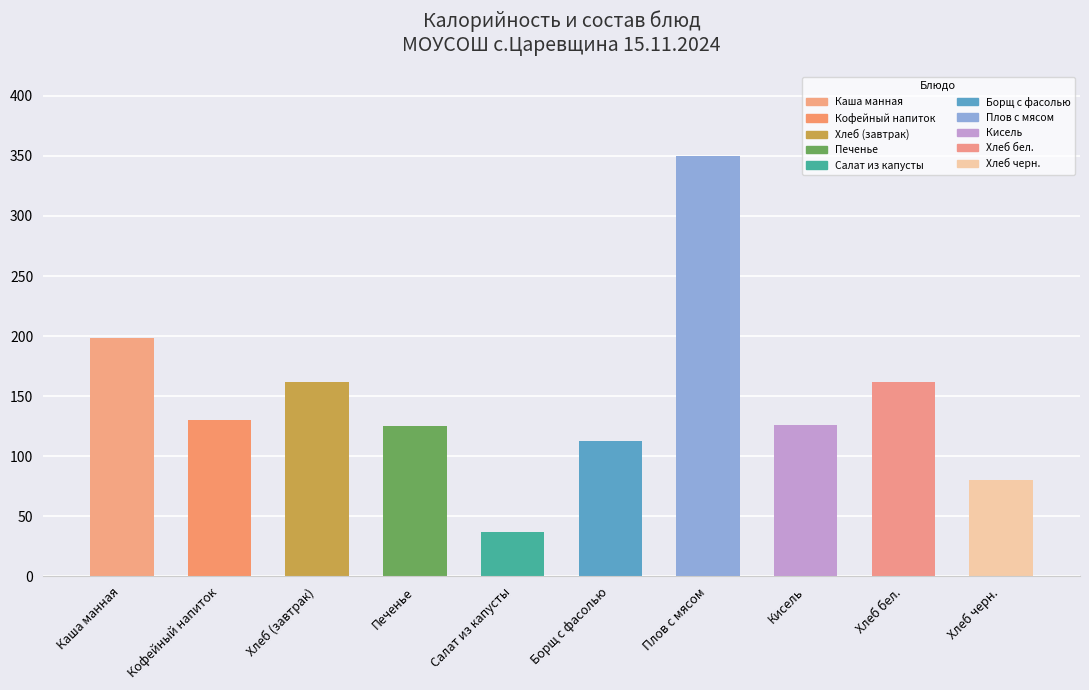

What is the maximum value shown in the chart?

350.0